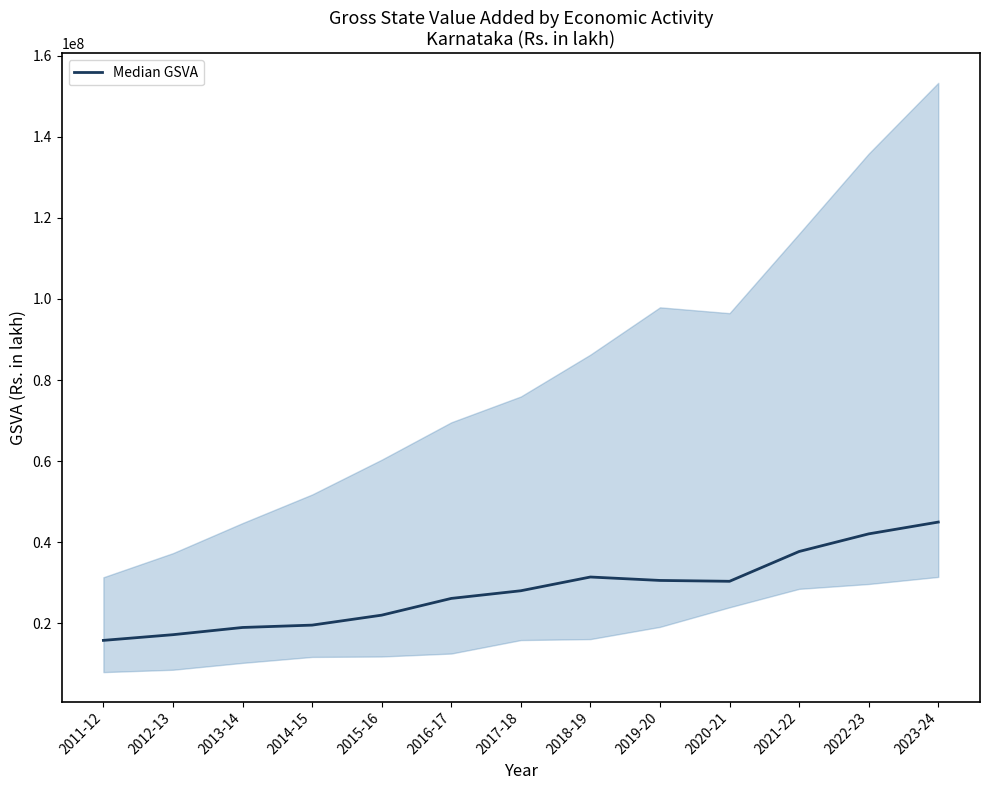

How many categories are shown in the chart?

13